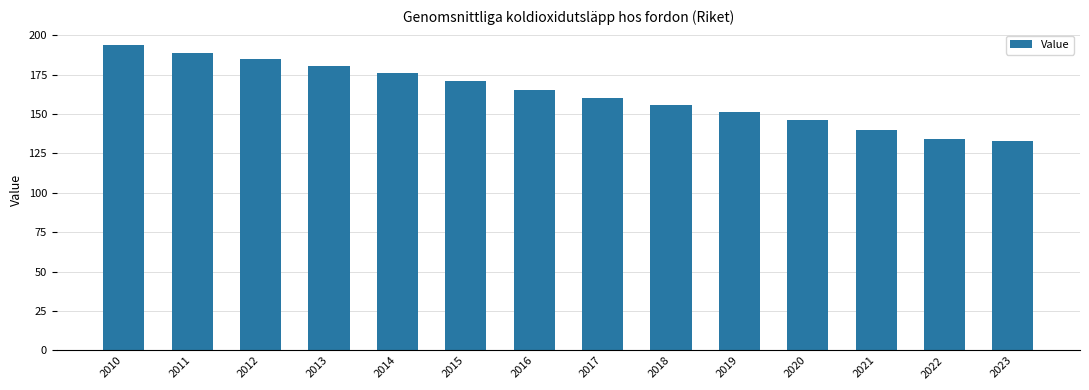

How many bars are there in total?

14